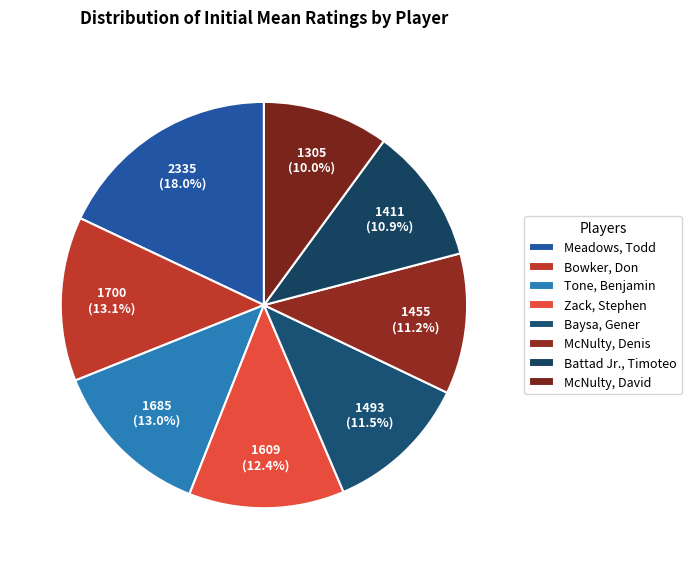

To the nearest percent, what portion does McNulty, David represent?

10%